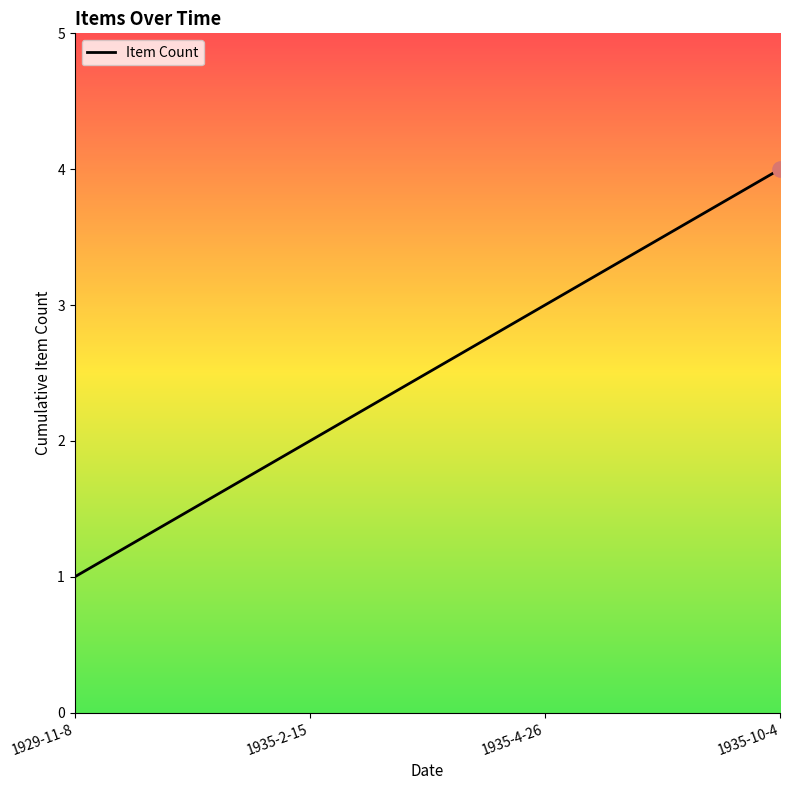

What is the change in value from 1929-11-8 to 1935-4-26?

+2